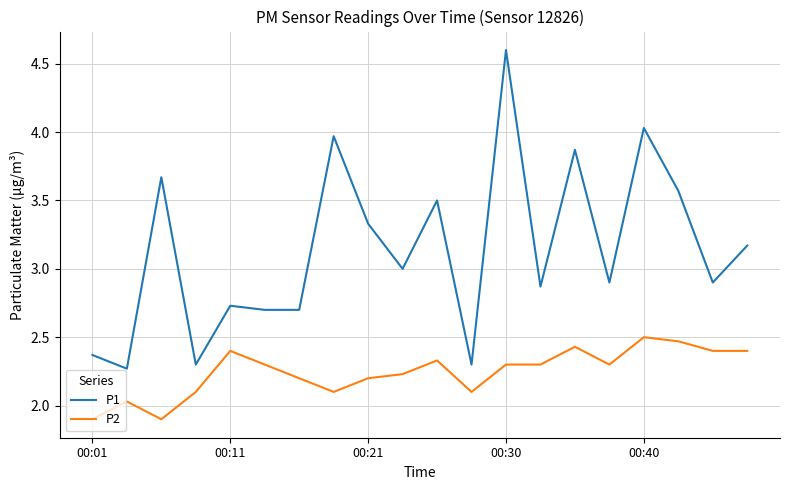

What is the minimum value for P2?

1.9